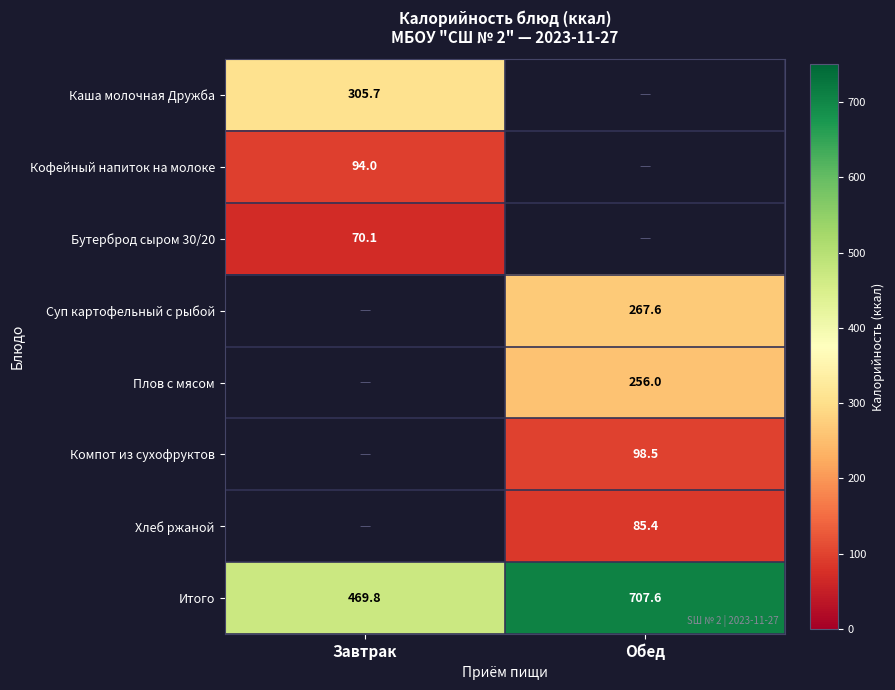

Is the value of Компот из сухофруктов at Обед greater than the value of Суп картофельный с рыбой at Обед?

No